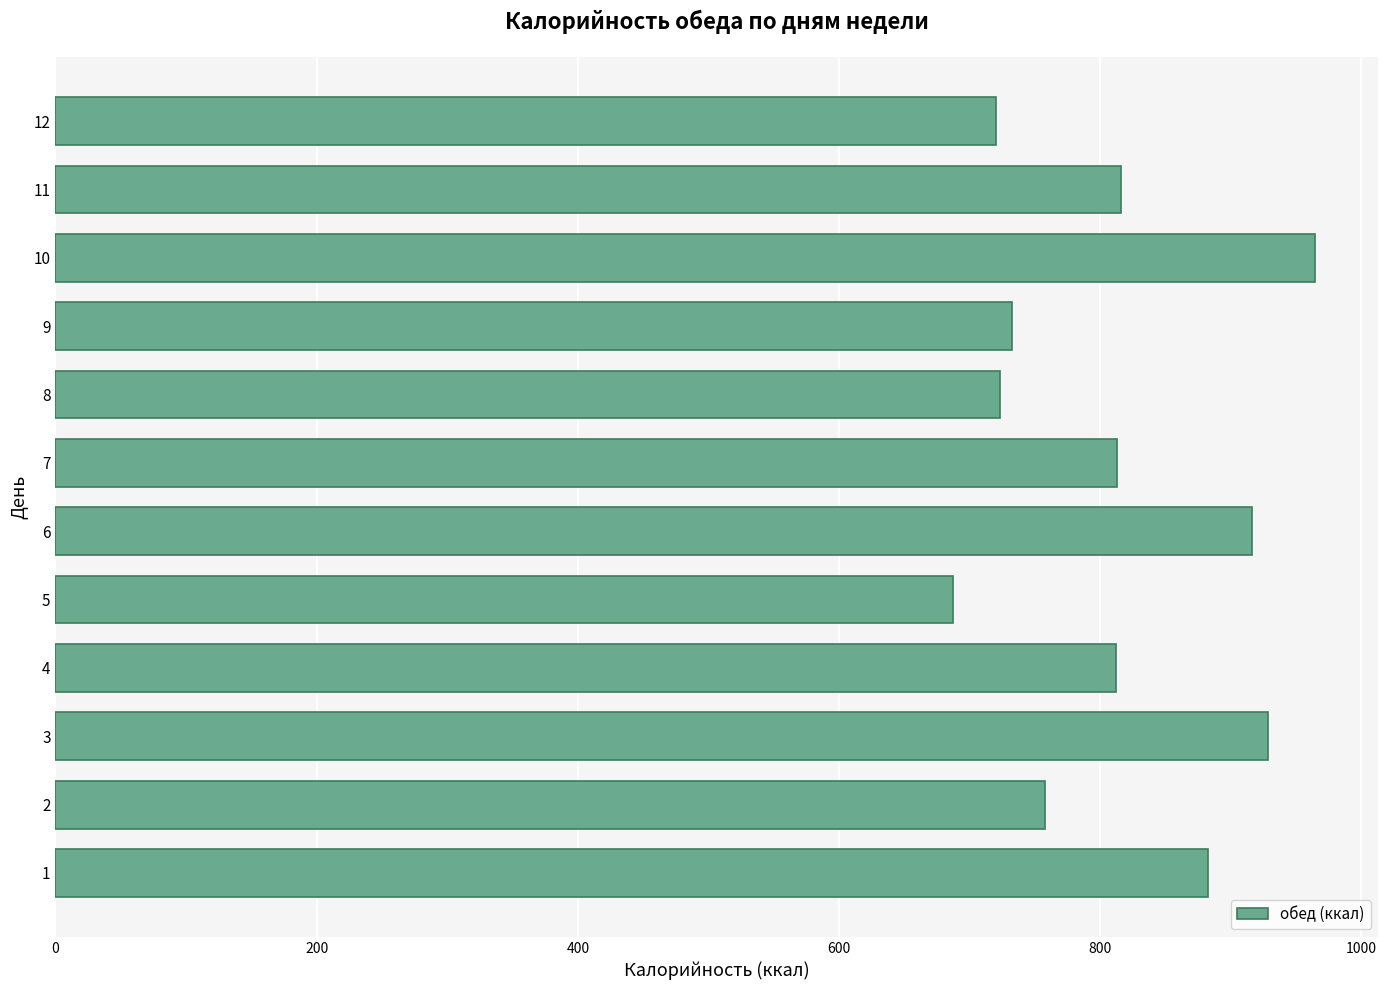

What is the sum of all values?

9753.8